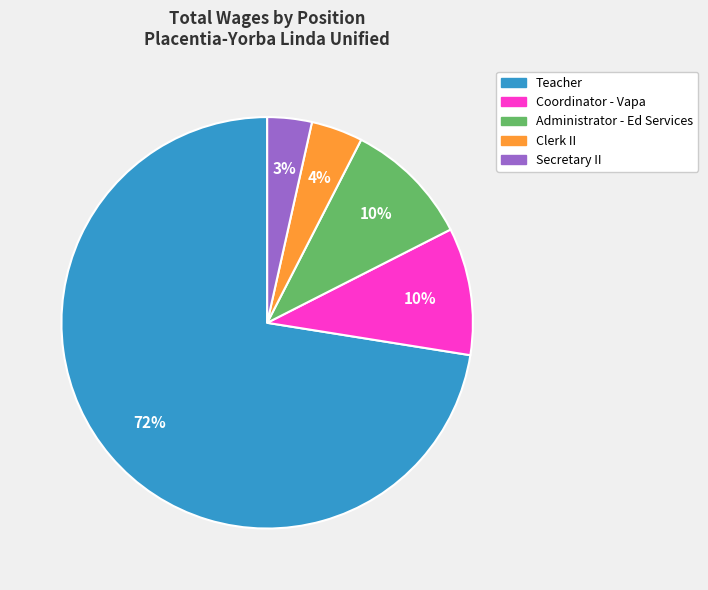

Which has a higher value, Secretary II or Coordinator - Vapa?

Coordinator - Vapa